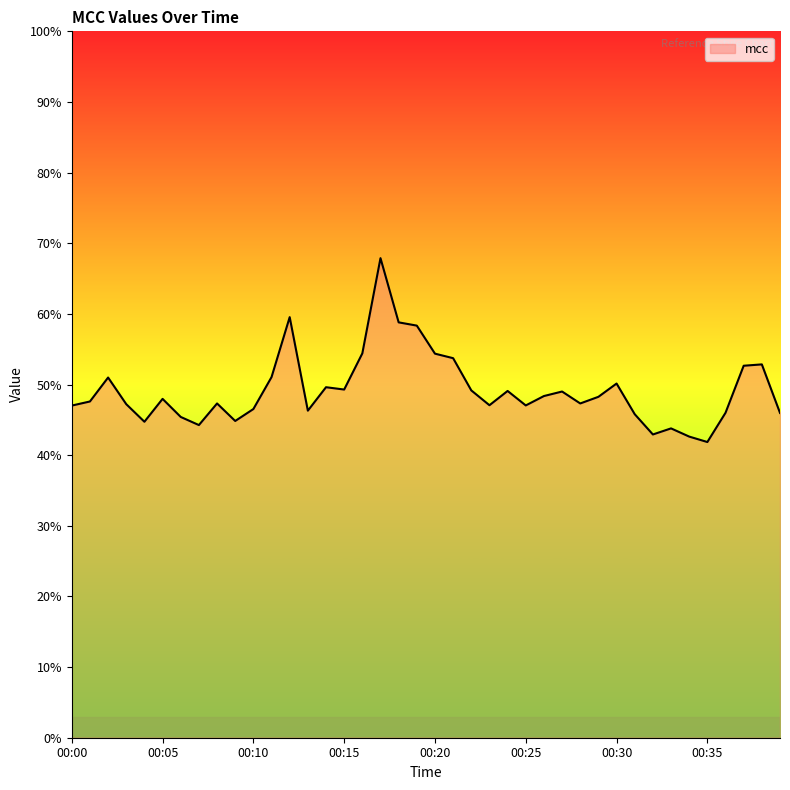

How many lines are shown in the chart?

1